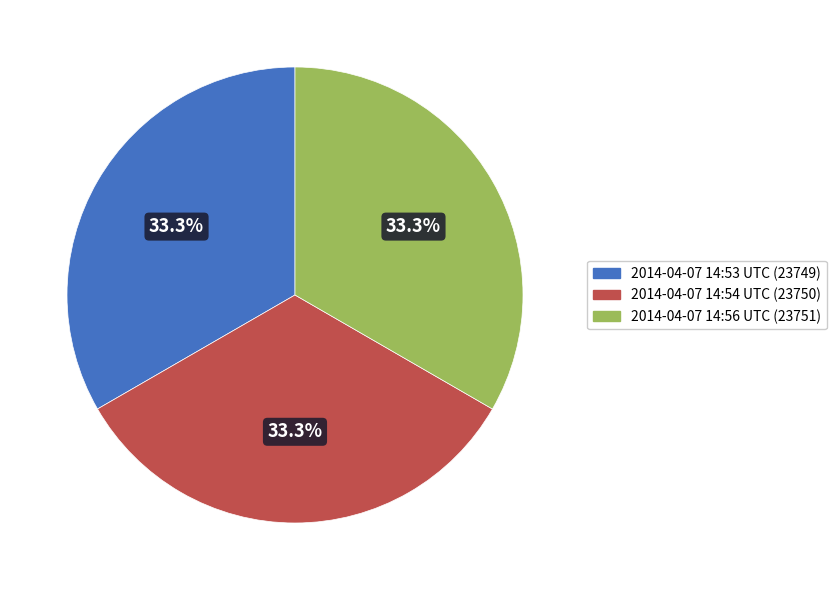

Is there any slice that represents more than half of the pie?

No